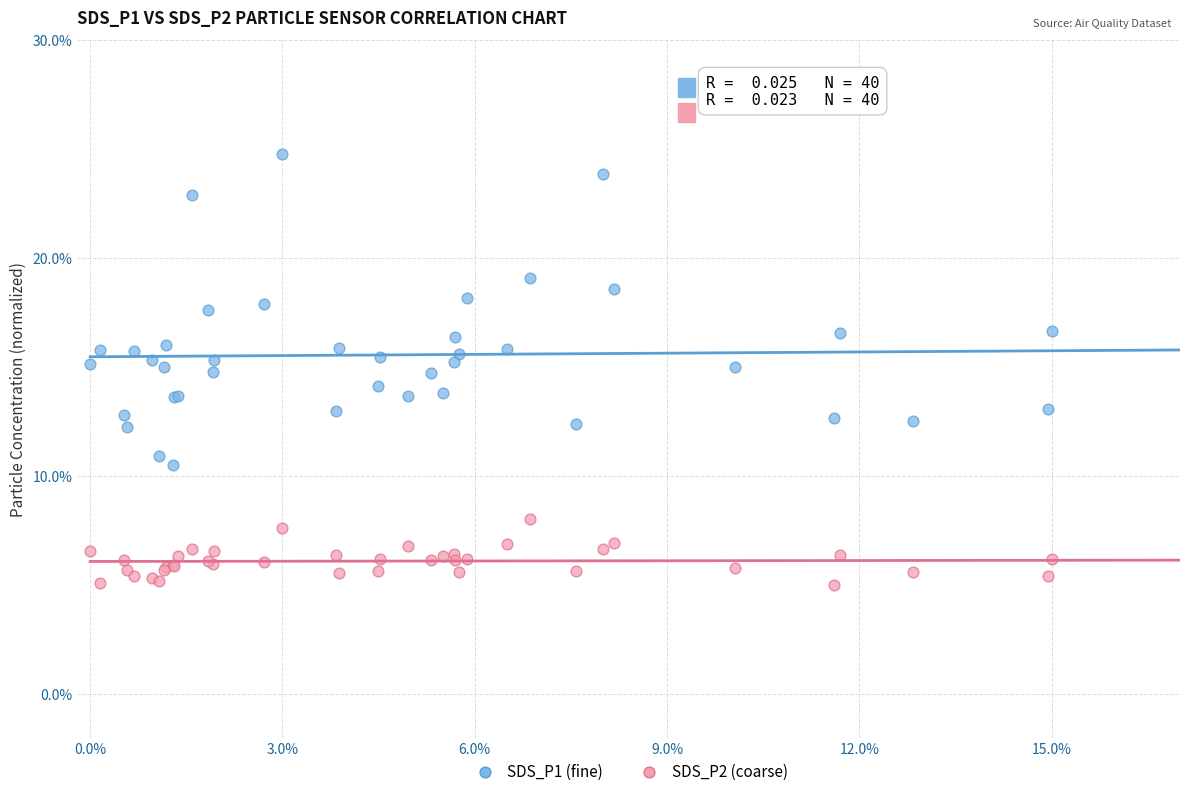

What are all the series names shown in the legend?

SDS_P1 (fine), SDS_P2 (coarse)